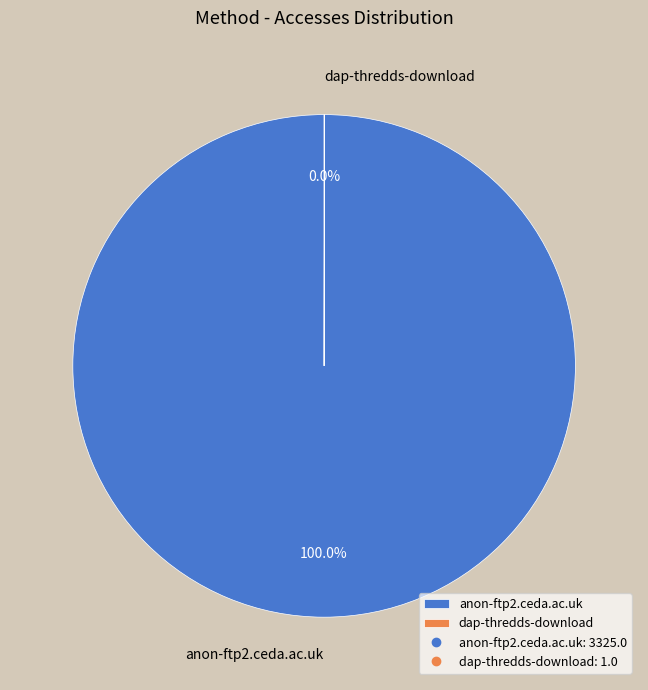

What is the majority slice?

anon-ftp2.ceda.ac.uk